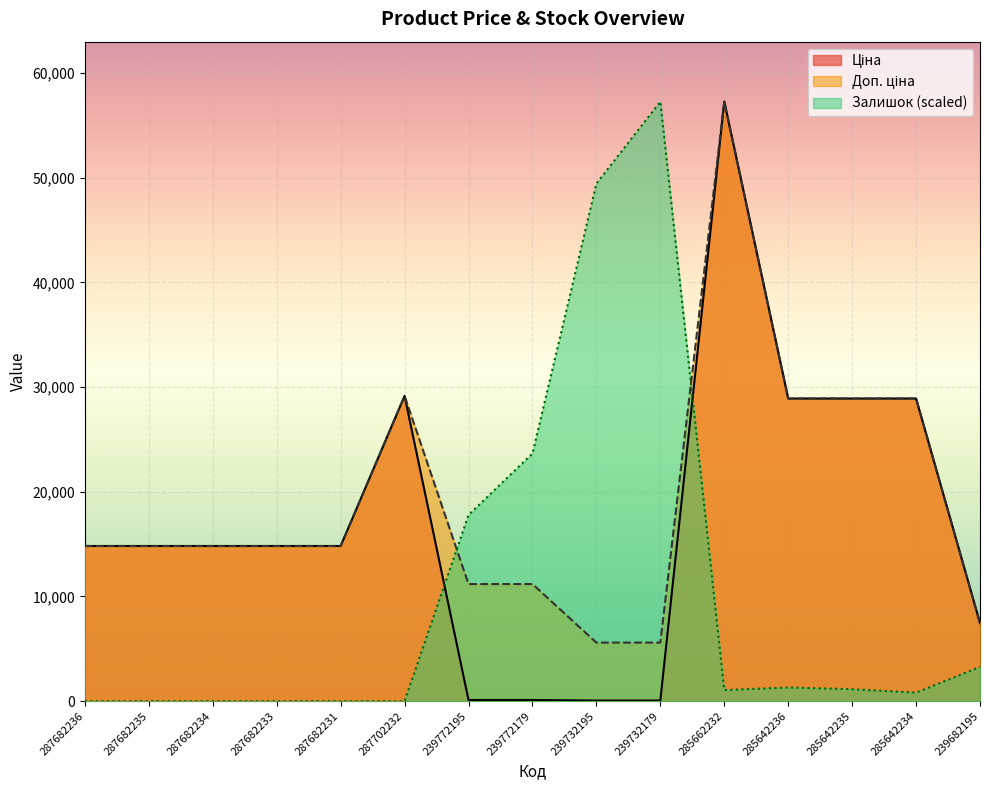

What is the average value of the Ціна series?

16998.9